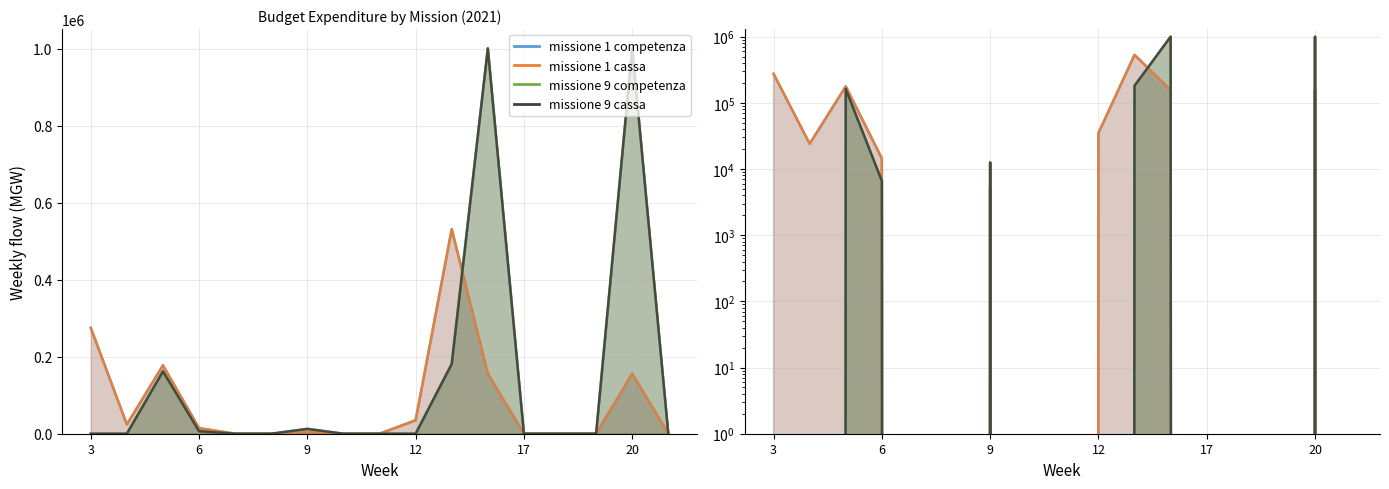

Does the chart display data point markers on the line(s)?

No